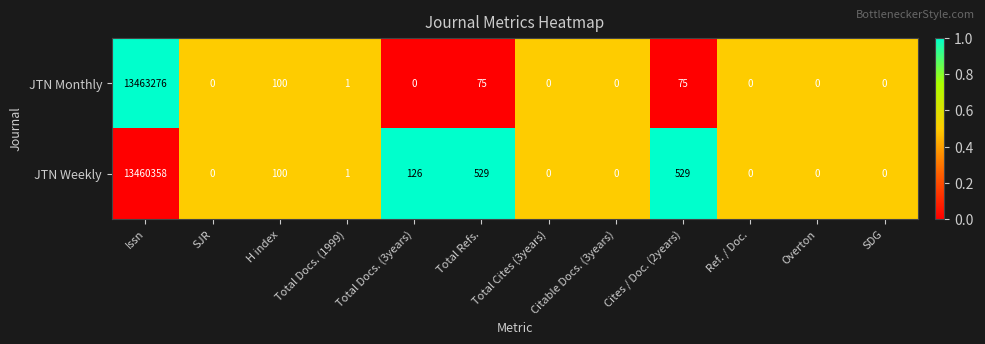

The value of JTN Weekly at SJR is 7611359. True or false?

False